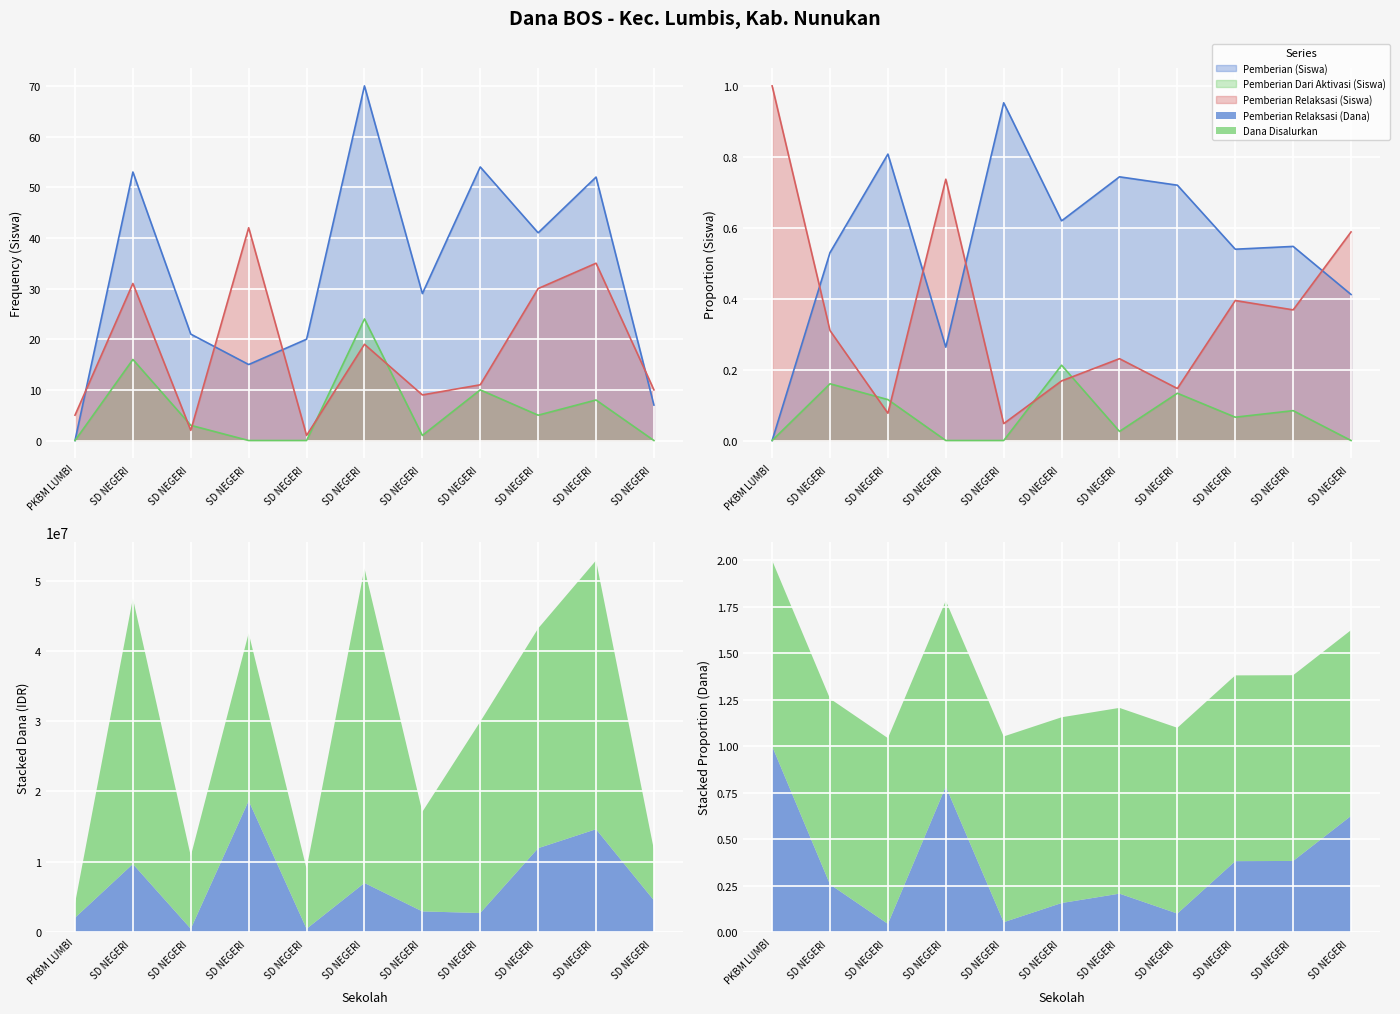

What position from the left is SD NEGERI 002 LUMBIS?

3